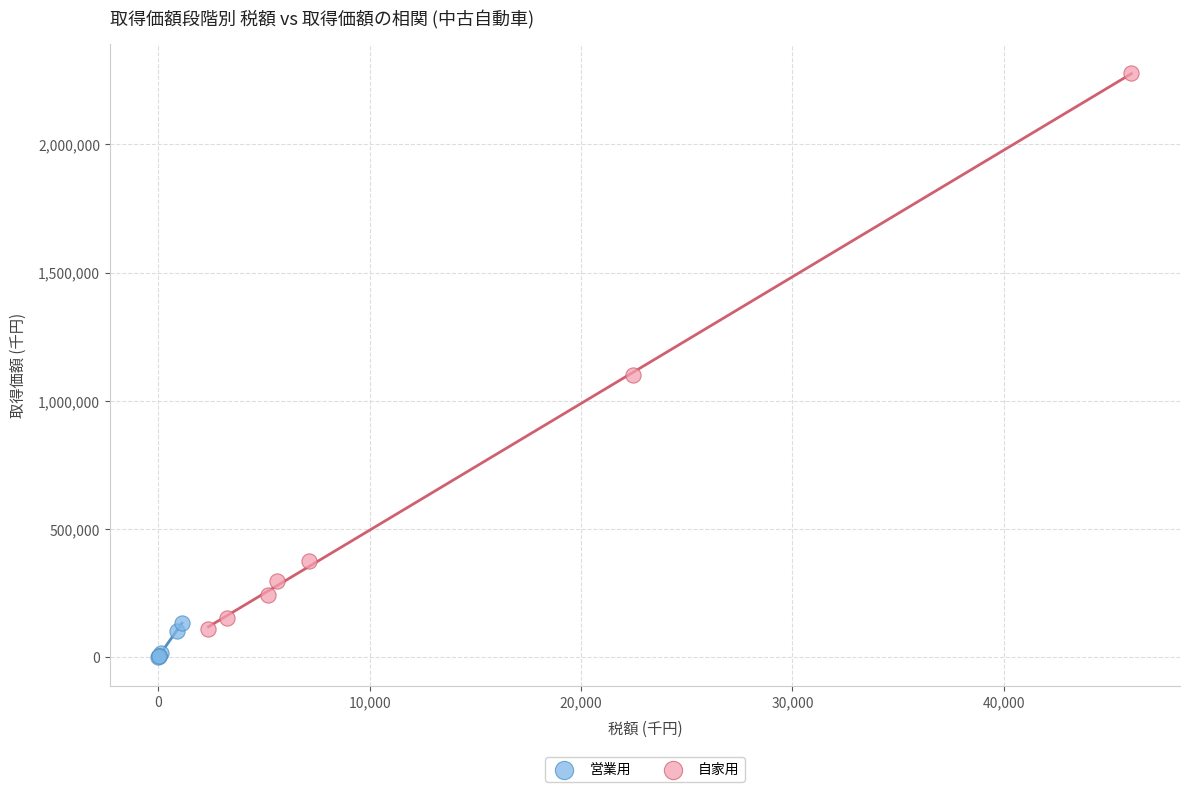

Which series has the largest Y range (max minus min)?

自家用